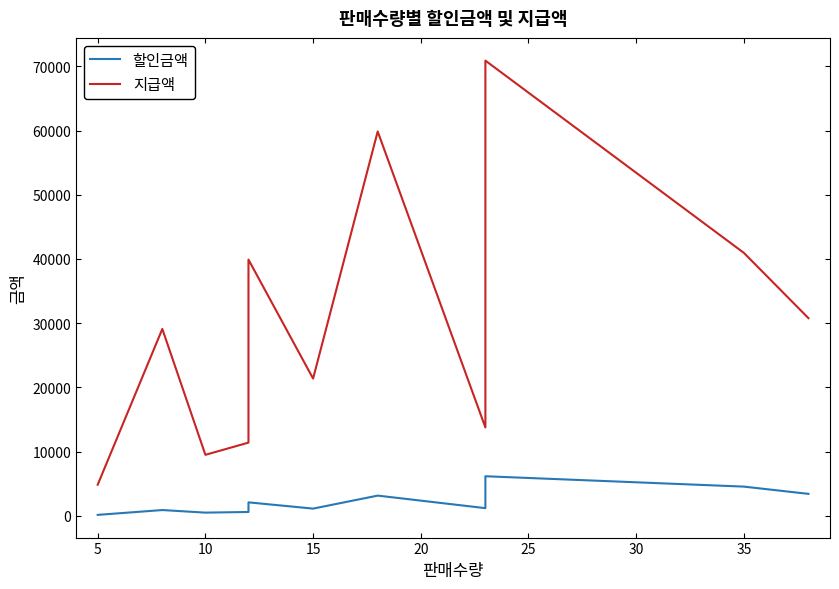

What is the difference between the maximum and minimum values in the 할인금액 series?

6014